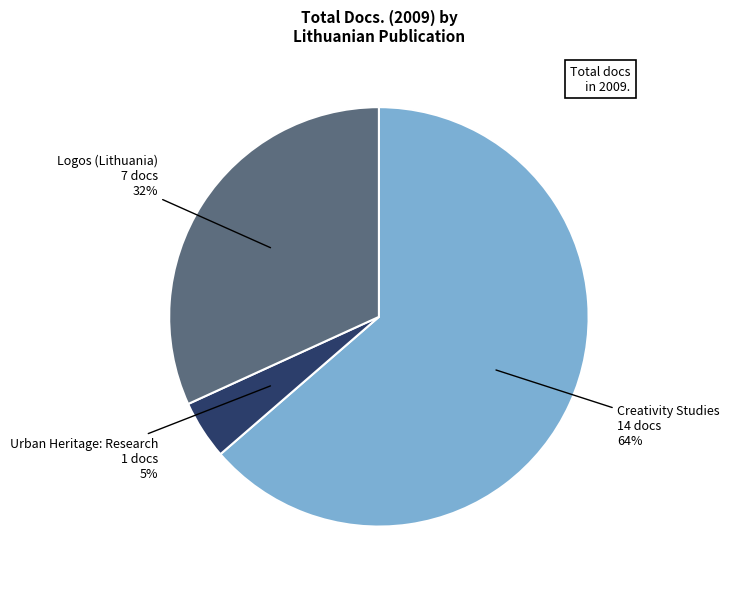

To the nearest percent, what percentage of the pie is Urban Heritage: Research?

5%